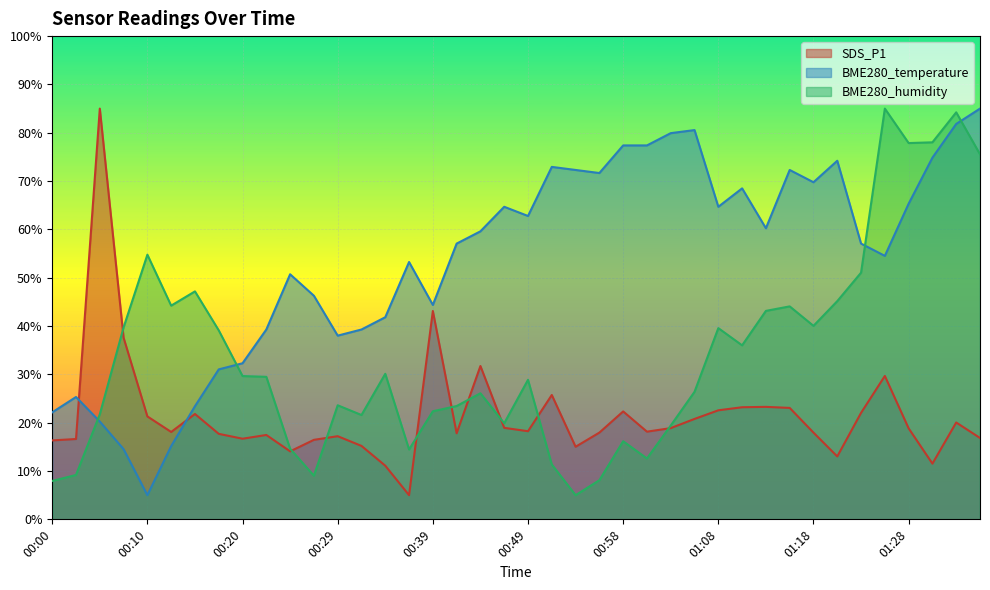

Between 00:15 and 00:29, which series saw the biggest shift?

BME280_humidity